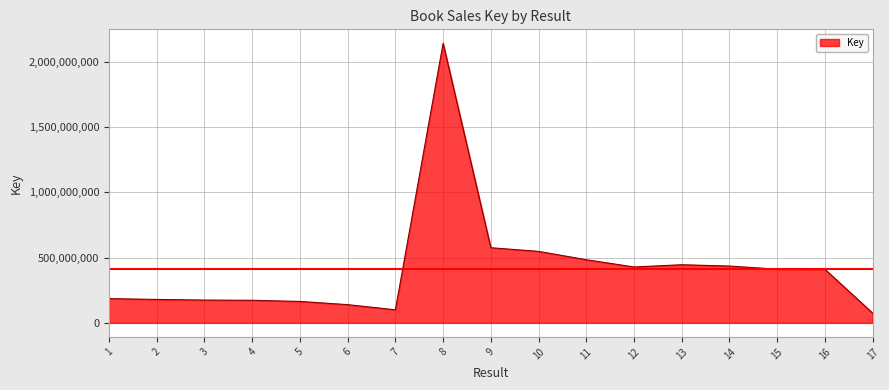

The value at 9 is 575537586. True or false?

True